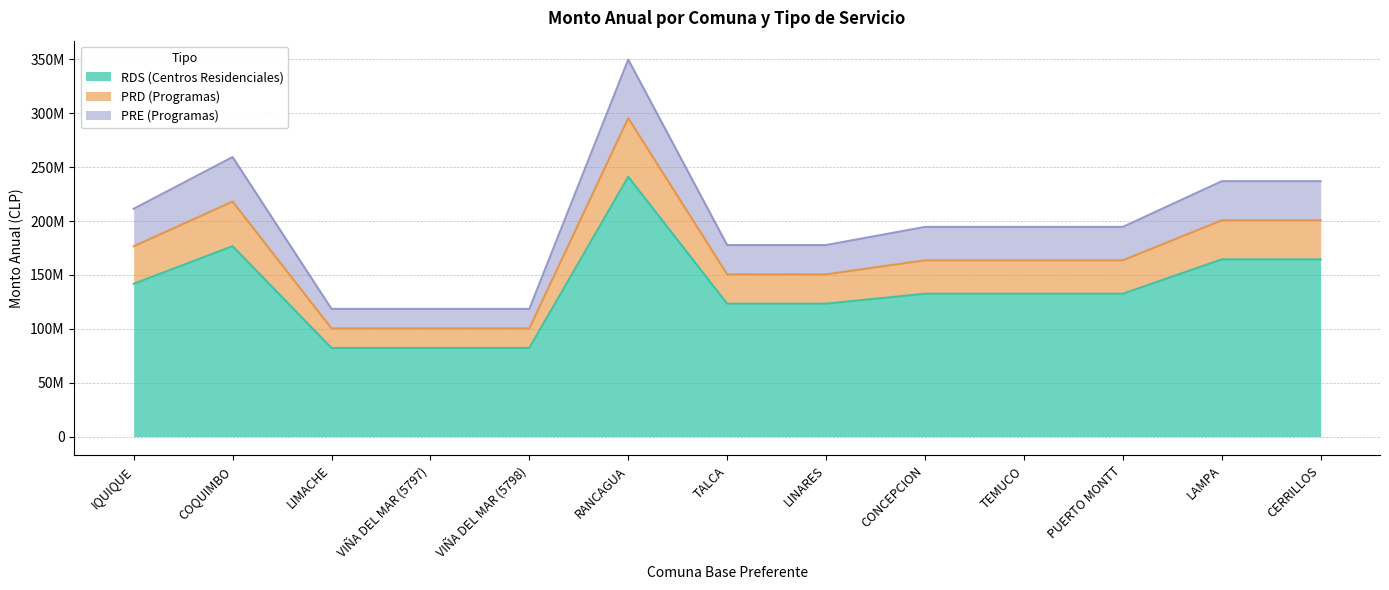

What is the difference between the RDS (Centros Residenciales) values at VIÑA DEL MAR (5797) and TALCA?

41099906.2